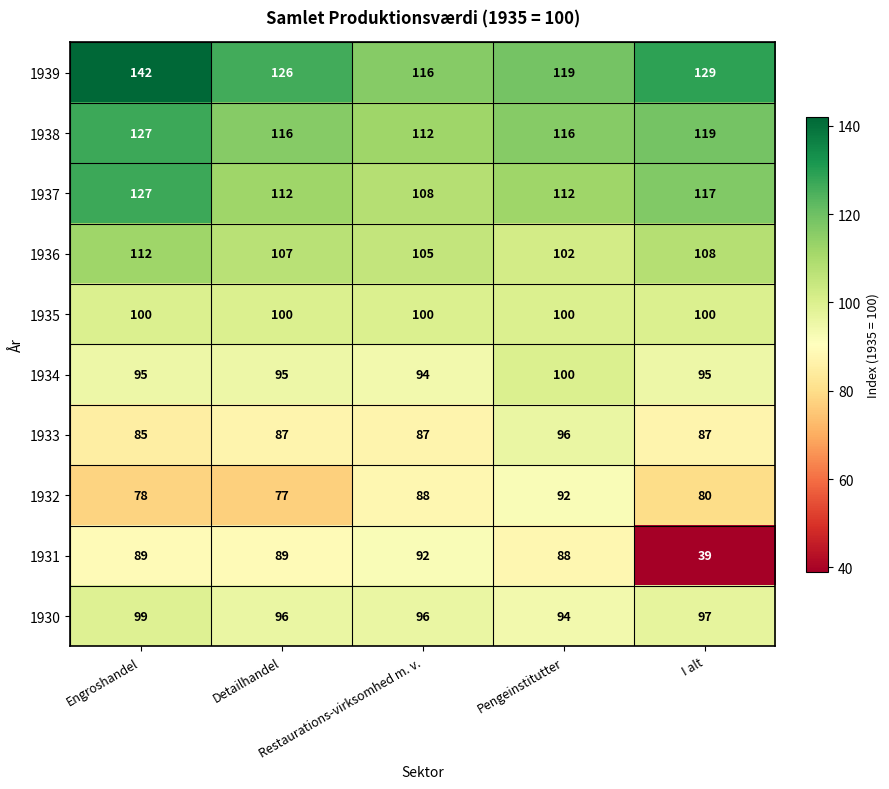

How many 1939 values are between 119 and 129?

3